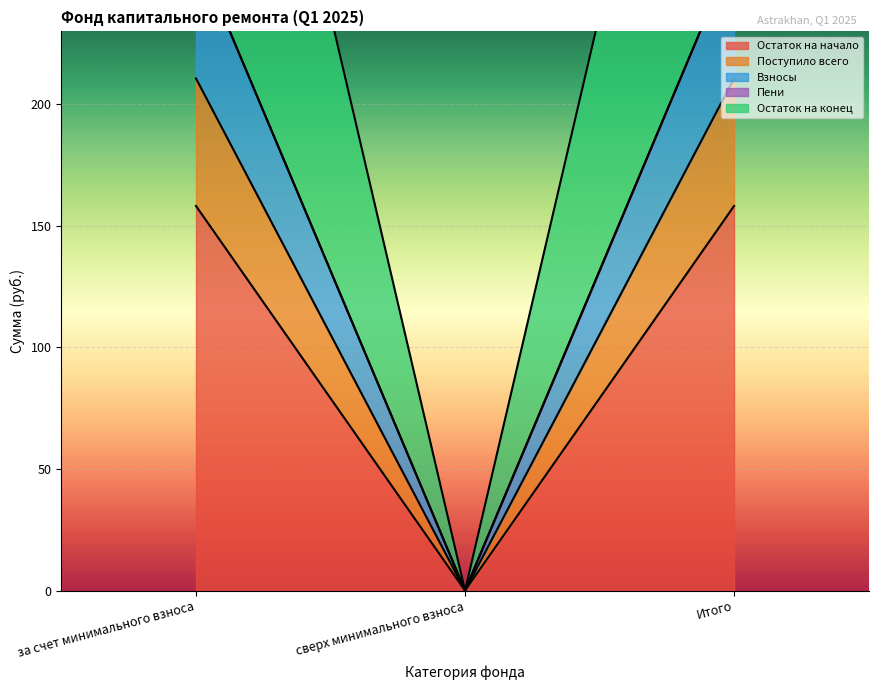

Which series has the widest spread of values?

Остаток на конец